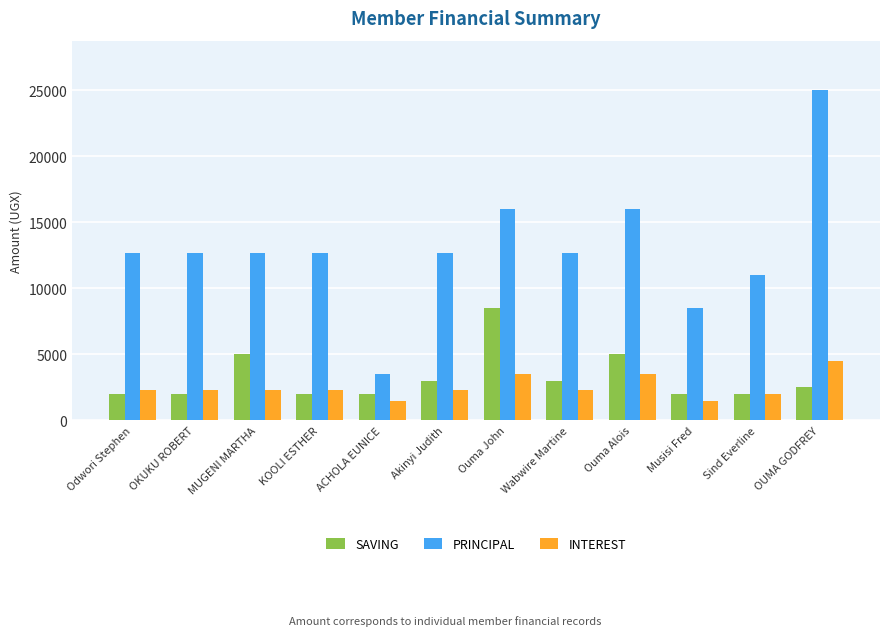

Reading left to right, list all the values displayed in this chart.

SAVING: Odwori Stephen=2000	OKUKU ROBERT=2000	MUGENI MARTHA=5000	KOOLI ESTHER=2000	ACHOLA EUNICE=2000	Akinyi Judith=3000	Ouma John=8500	Wabwire Martine=3000	Ouma Alois=5000	Musisi Fred=2000	Sind Everline=2000	OUMA GODFREY=2500
PRINCIPAL: Odwori Stephen=12700	OKUKU ROBERT=12700	MUGENI MARTHA=12700	KOOLI ESTHER=12700	ACHOLA EUNICE=3500	Akinyi Judith=12700	Ouma John=16000	Wabwire Martine=12700	Ouma Alois=16000	Musisi Fred=8500	Sind Everline=11000	OUMA GODFREY=25000
INTEREST: Odwori Stephen=2300	OKUKU ROBERT=2300	MUGENI MARTHA=2300	KOOLI ESTHER=2300	ACHOLA EUNICE=1500	Akinyi Judith=2300	Ouma John=3500	Wabwire Martine=2300	Ouma Alois=3500	Musisi Fred=1500	Sind Everline=2000	OUMA GODFREY=4500